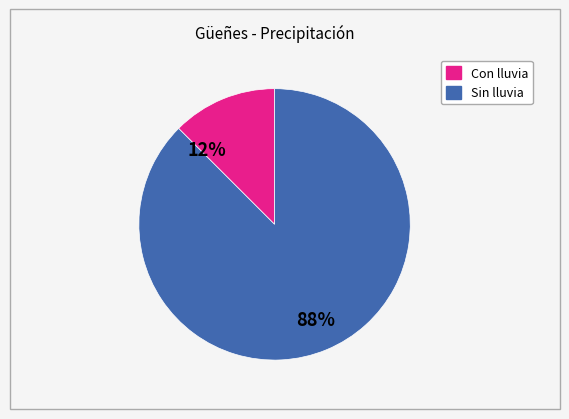

Rank the categories by value from highest to lowest.

Sin lluvia, Con lluvia